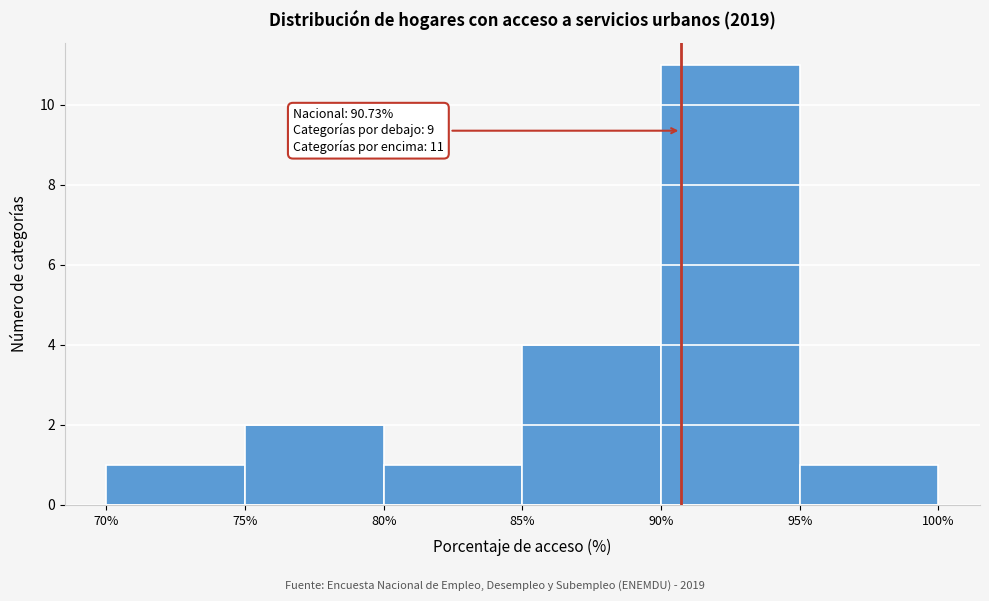

Which range on the x-axis has the tallest bar?

90% to 95%